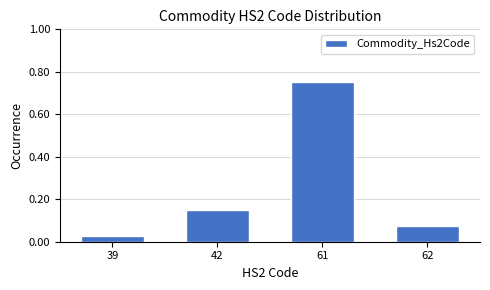

What is the difference between the maximum and second lowest values?

0.7